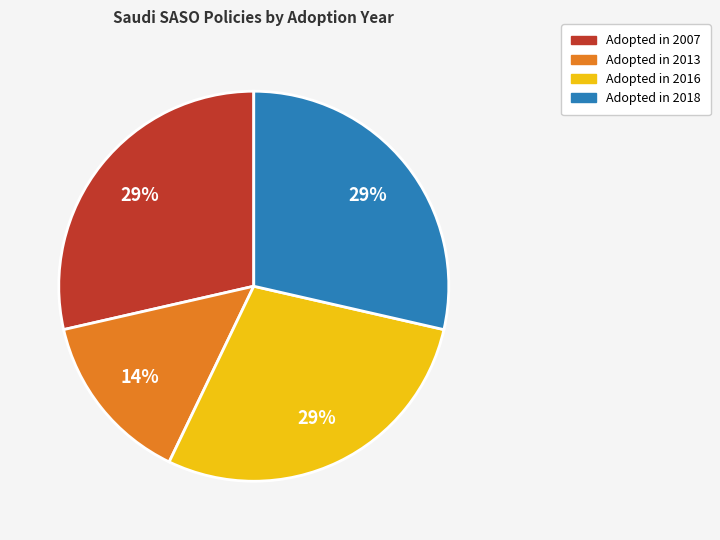

To the nearest percent, what is the average slice percentage?

25%